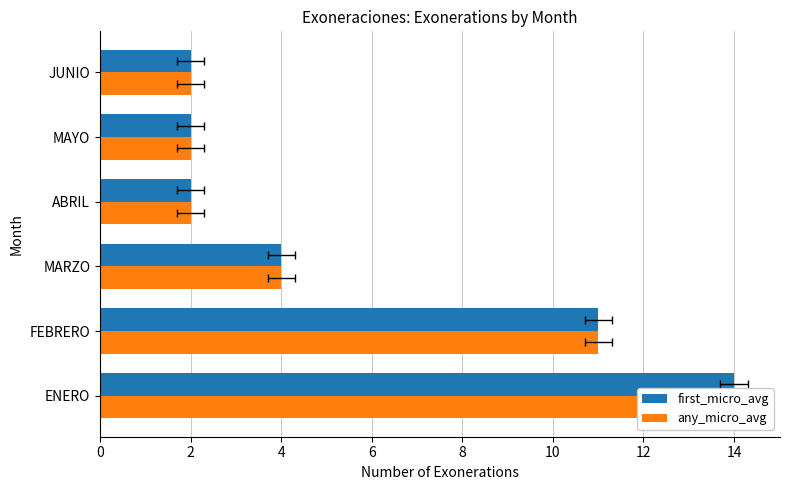

Reading left to right, list all the values displayed in this chart.

first_micro_avg: 14	11	4	2	2	2
any_micro_avg: 14	11	4	2	2	2